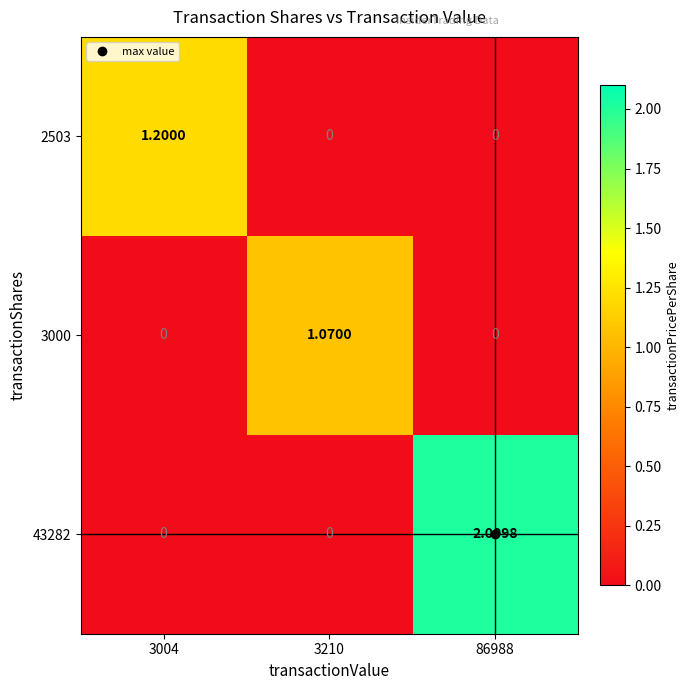

Which series has the largest total across all categories?

43282